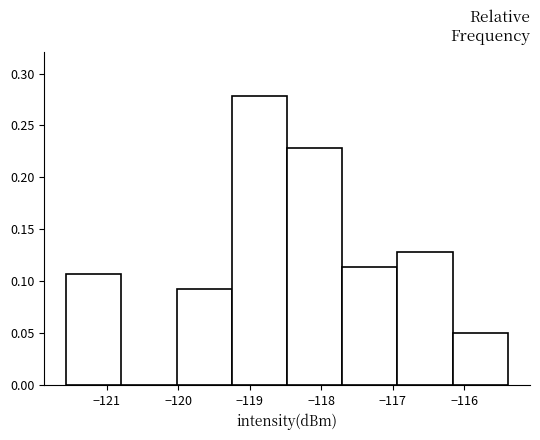

Which range on the x-axis has the tallest bar?

-119.3 to -118.5